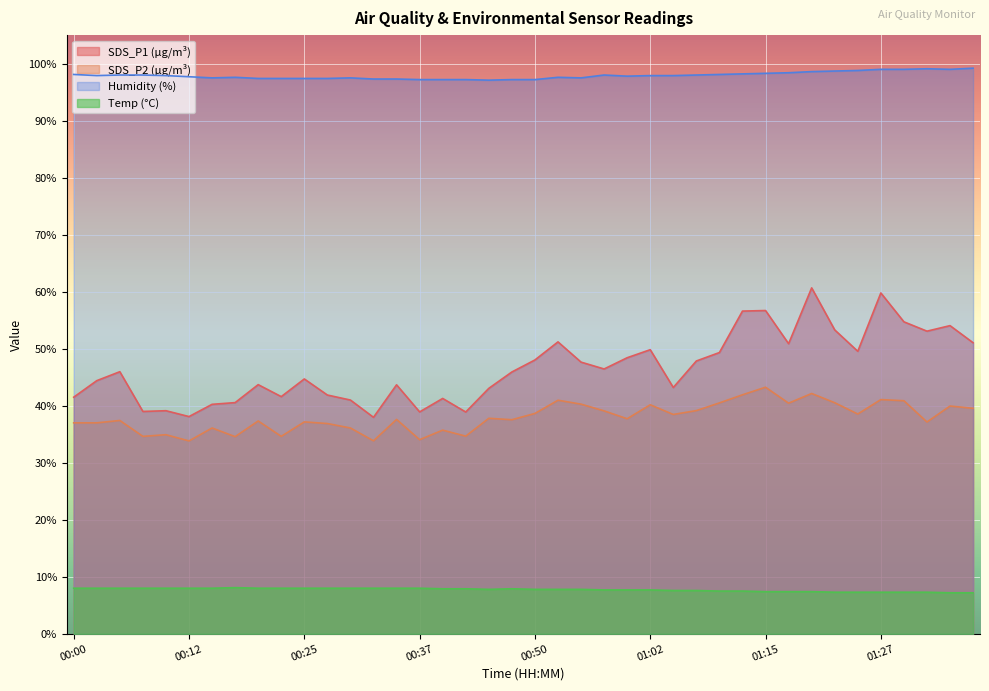

Rank the series by their maximum value, from lowest to highest.

Temp (°C), SDS_P2 (µg/m³), SDS_P1 (µg/m³), Humidity (%)